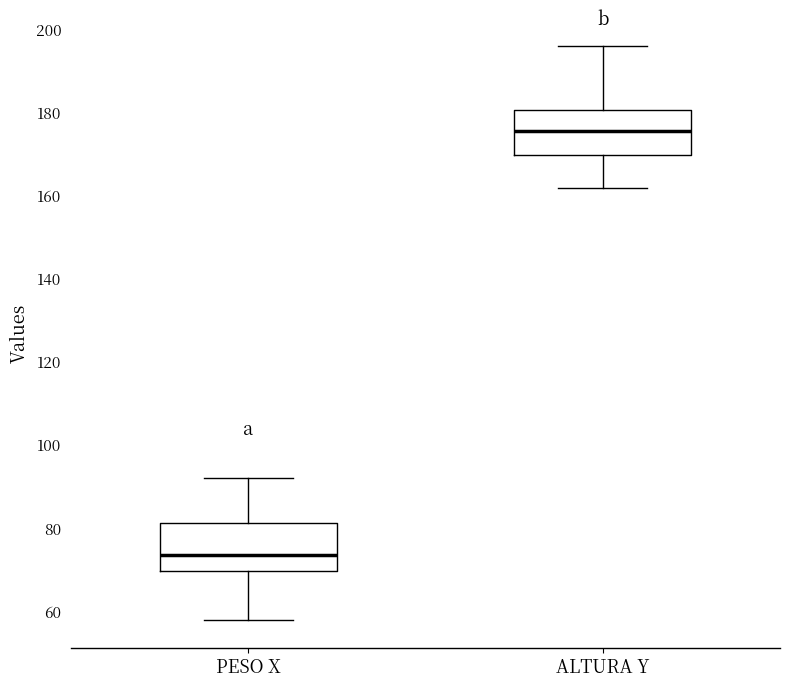

Where is the lower edge of the box for ALTURA Y on the y-axis? The values are not printed on the chart, so give them approximately, as read against the axis.

170